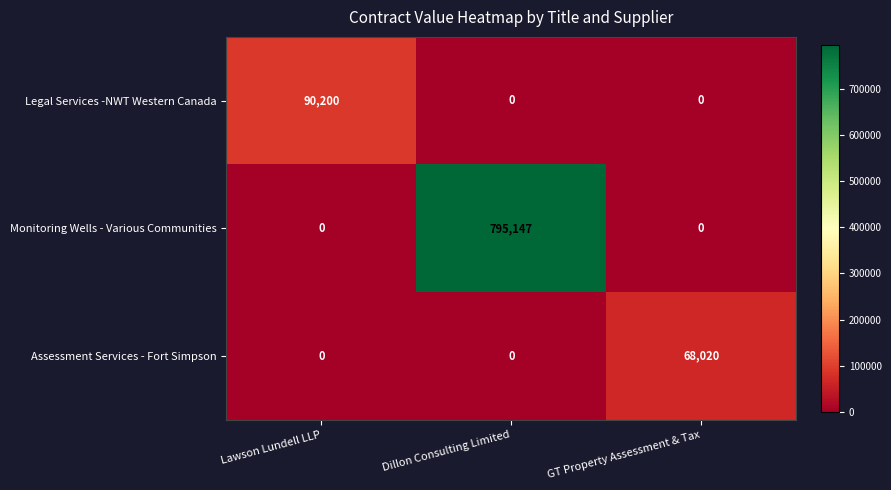

What is the approximate value of Monitoring Wells - Various Communities at Dillon Consulting Limited, to the nearest 50?

795150